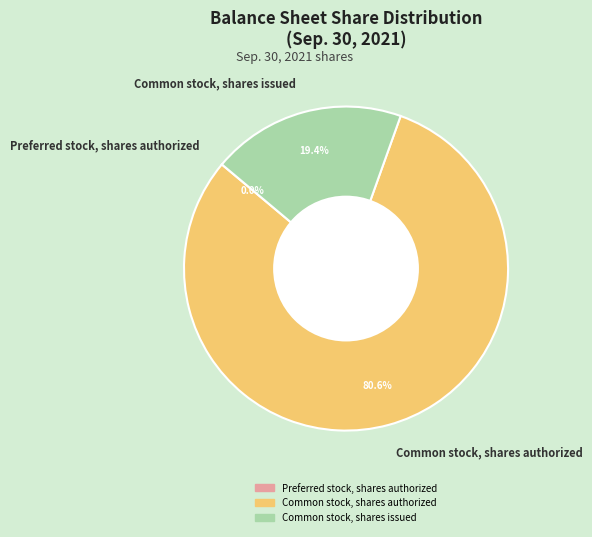

Do Common stock, shares authorized and Common stock, shares issued together represent more than half of the pie?

Yes